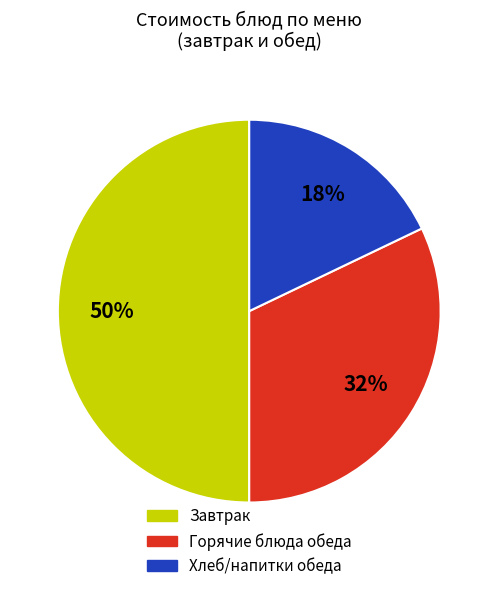

Between Завтрак and Хлеб/напитки обеда, which is larger?

Завтрак